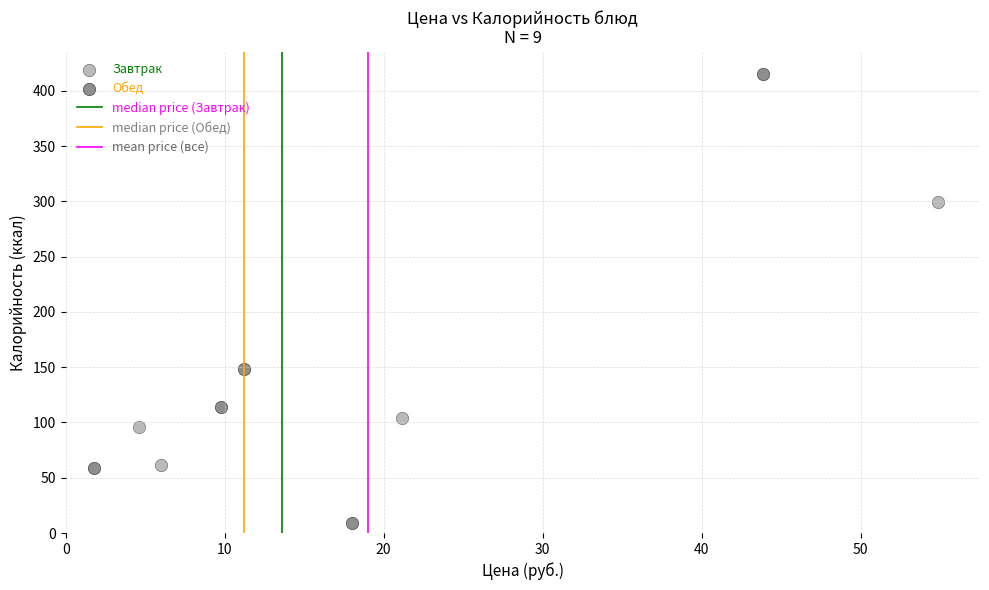

Which series contains the lowest Y value?

Обед